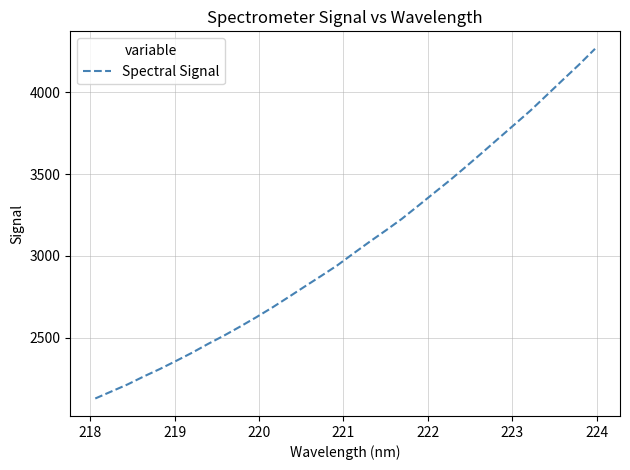

What is the difference between the maximum and minimum values?

2137.9